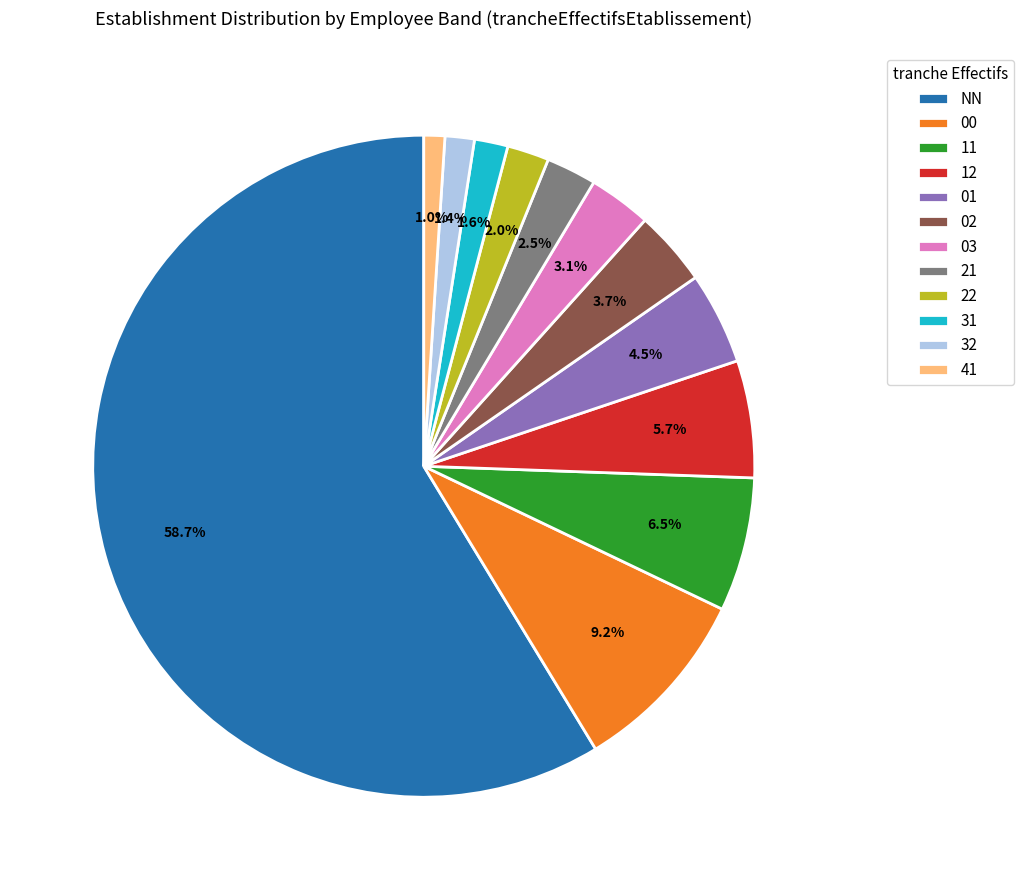

To the nearest percent, what is the average slice percentage?

8%